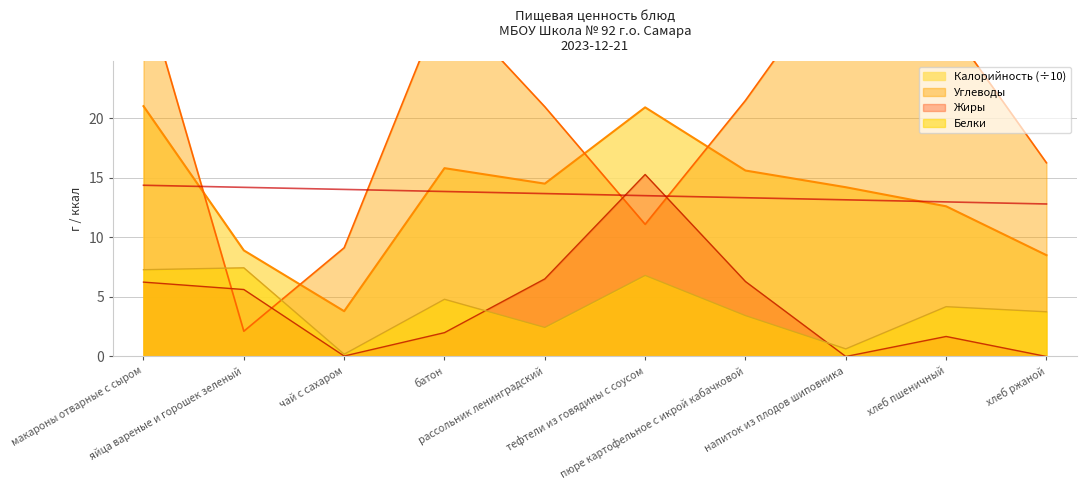

What is the spread (max minus min) of values at пюре картофельное с икрой кабачковой?

18.1